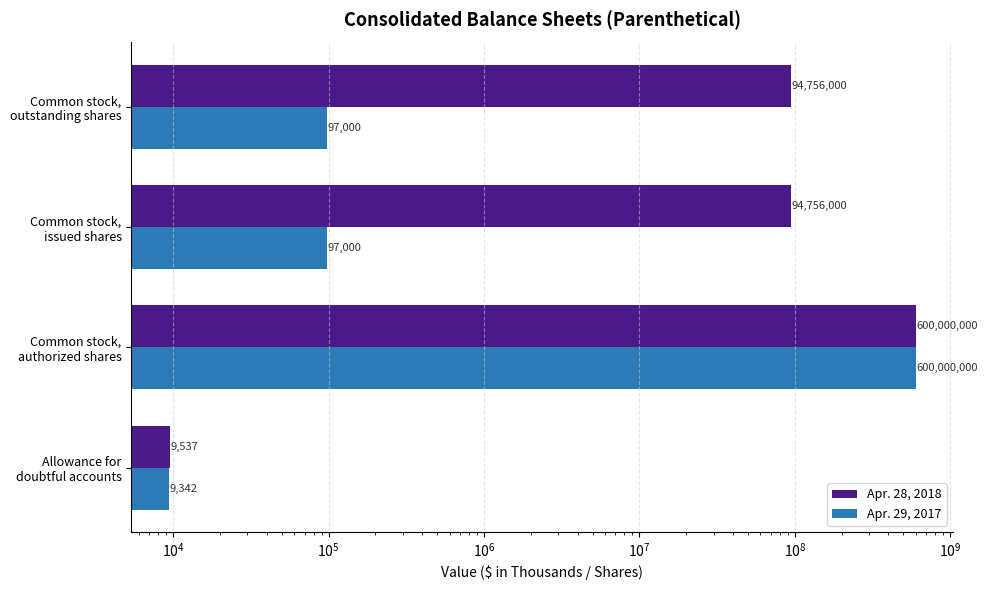

List the series in order of their overall mean, lowest first.

Apr. 29, 2017, Apr. 28, 2018